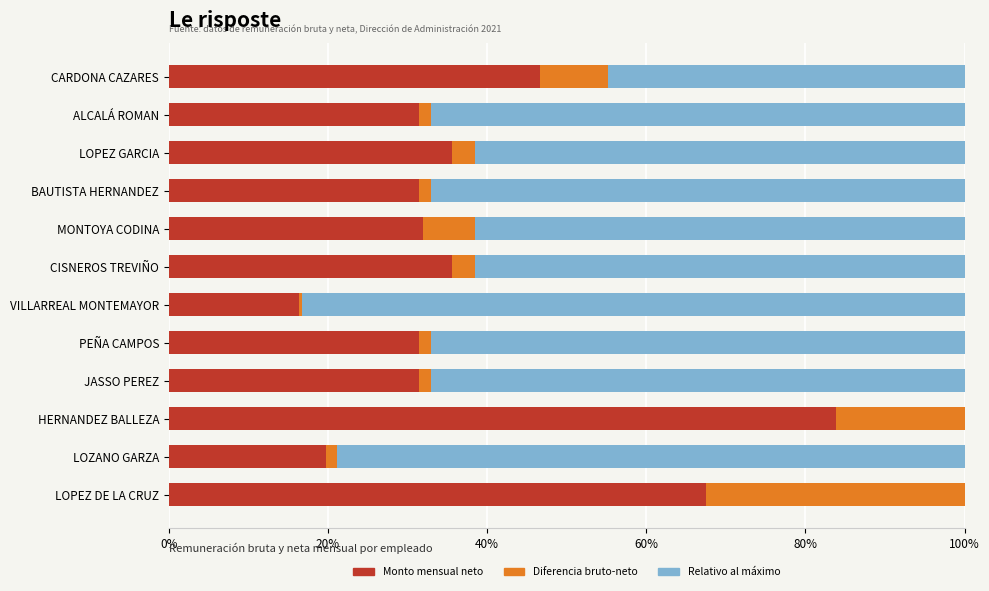

Is it true that Monto mensual neto equals 31.9 at MONTOYA CODINA?

True